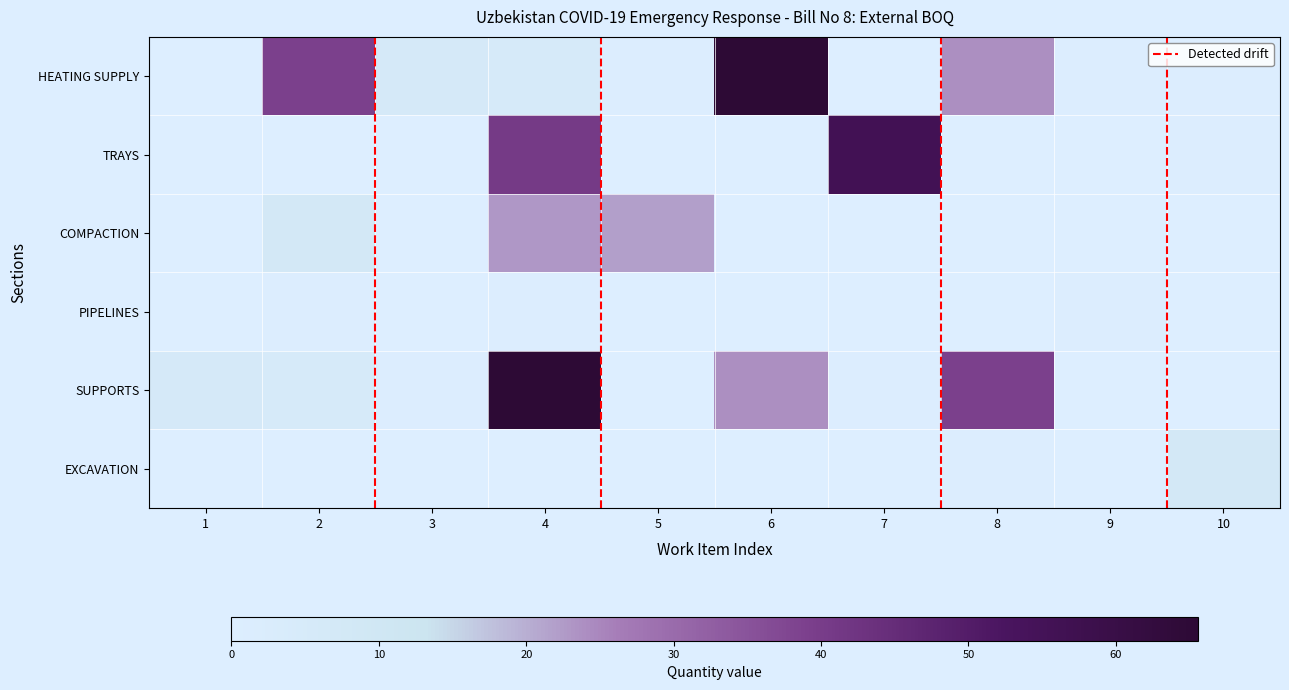

What is the total value across all series at 2?

51.9